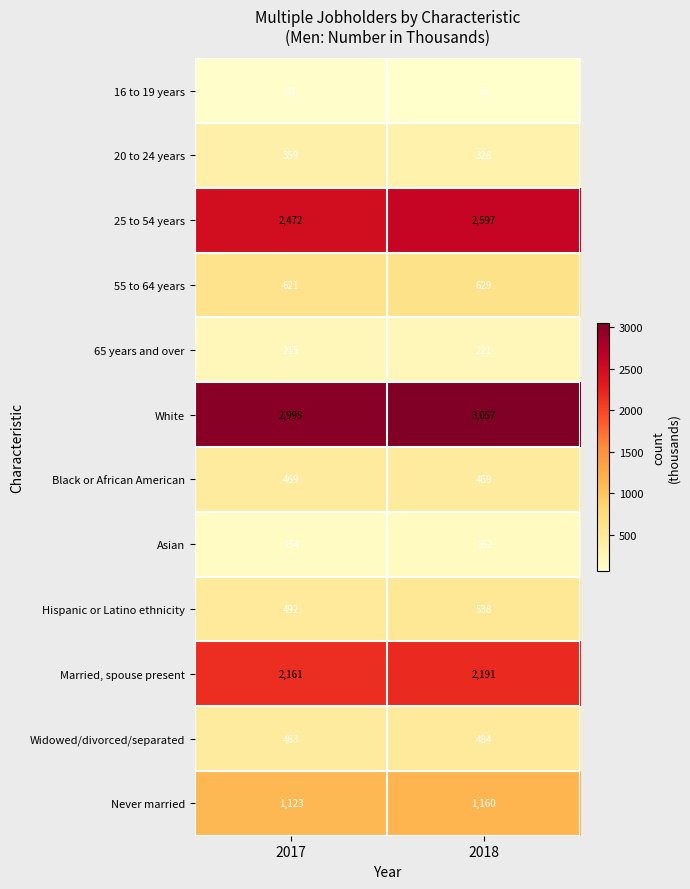

What is the difference between the maximum and minimum values in the Widowed/divorced/separated series?

21